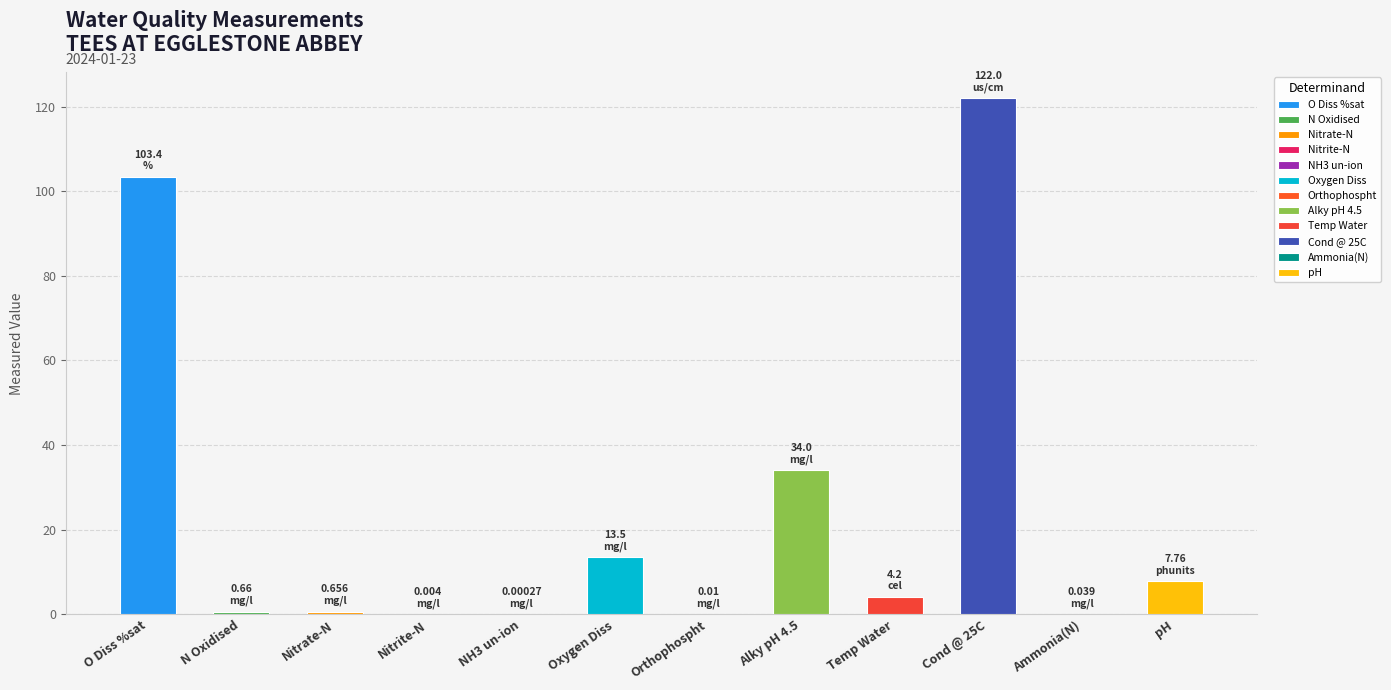

Is it true that the value at Oxygen Diss is 7.9?

False